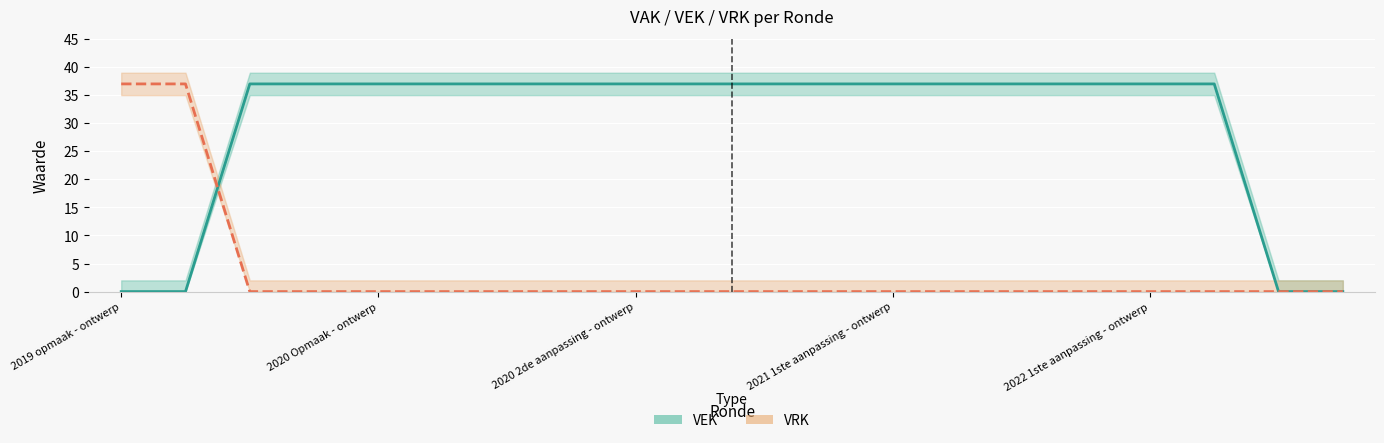

What is the total value across all series at 2021 1ste aanpassing - ontwerp?

37